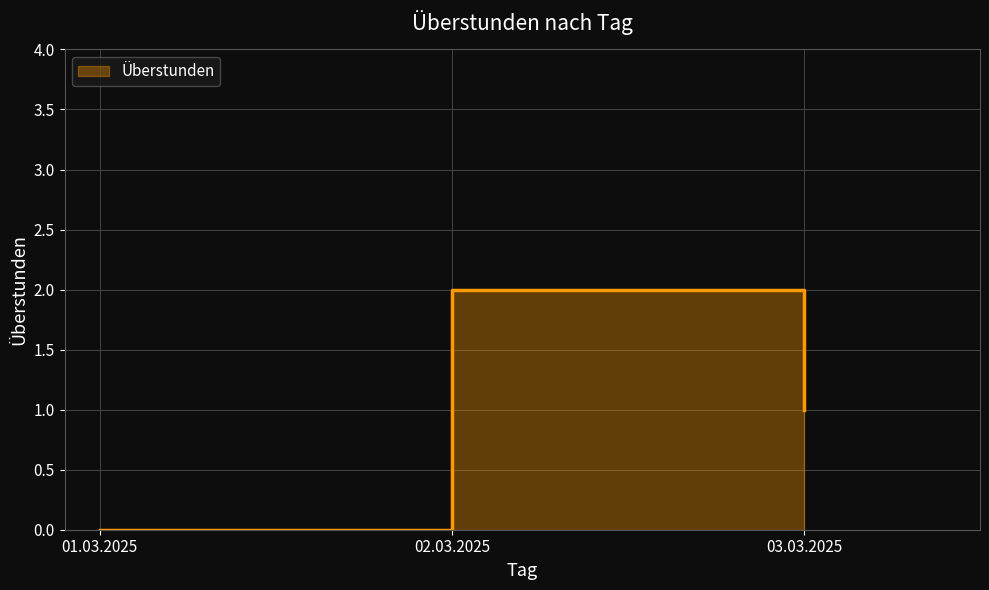

What is the label of the 2nd point from the left?

02.03.2025